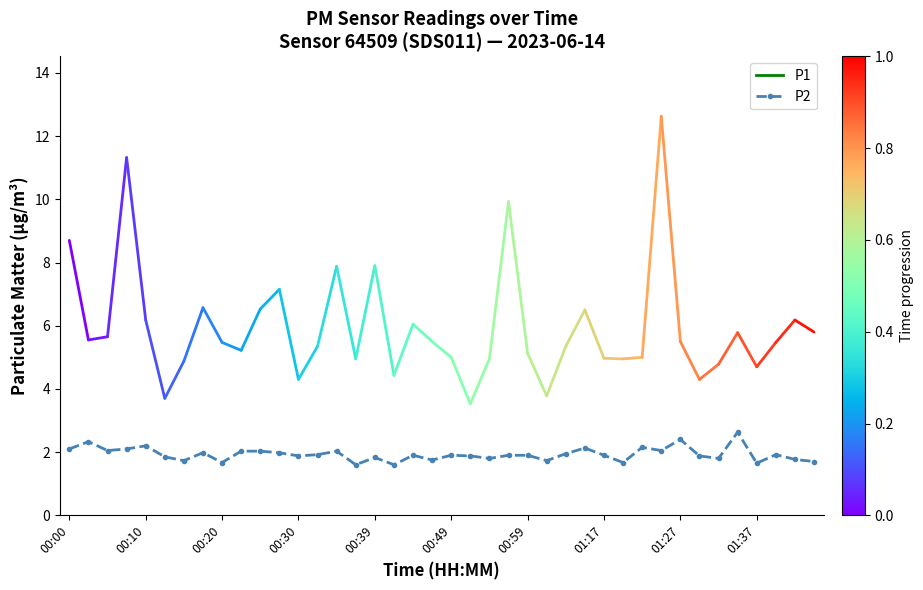

What is the minimum value shown in the chart?

1.6